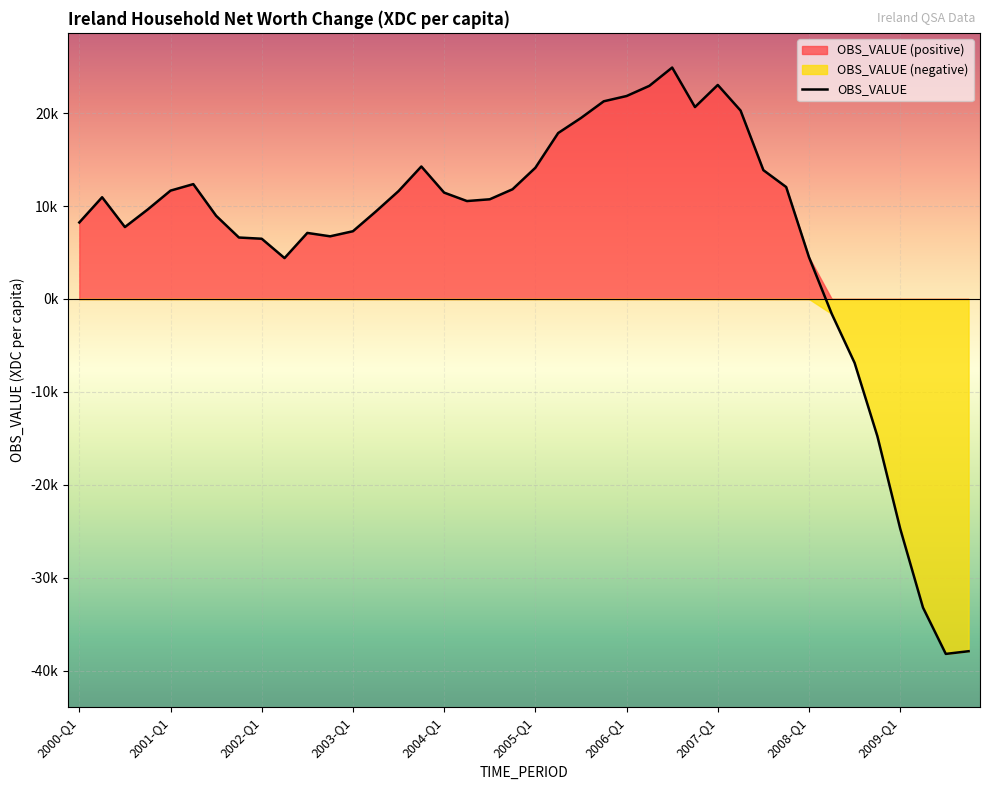

How many data points are above 10727?

20